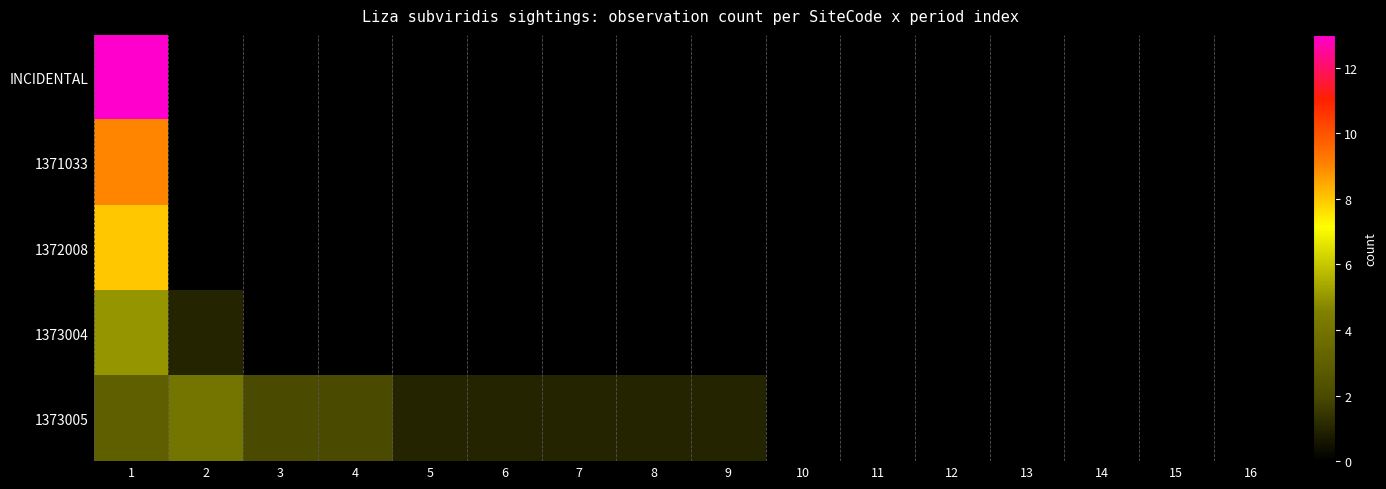

Which has a higher value, 15 or 7?

15